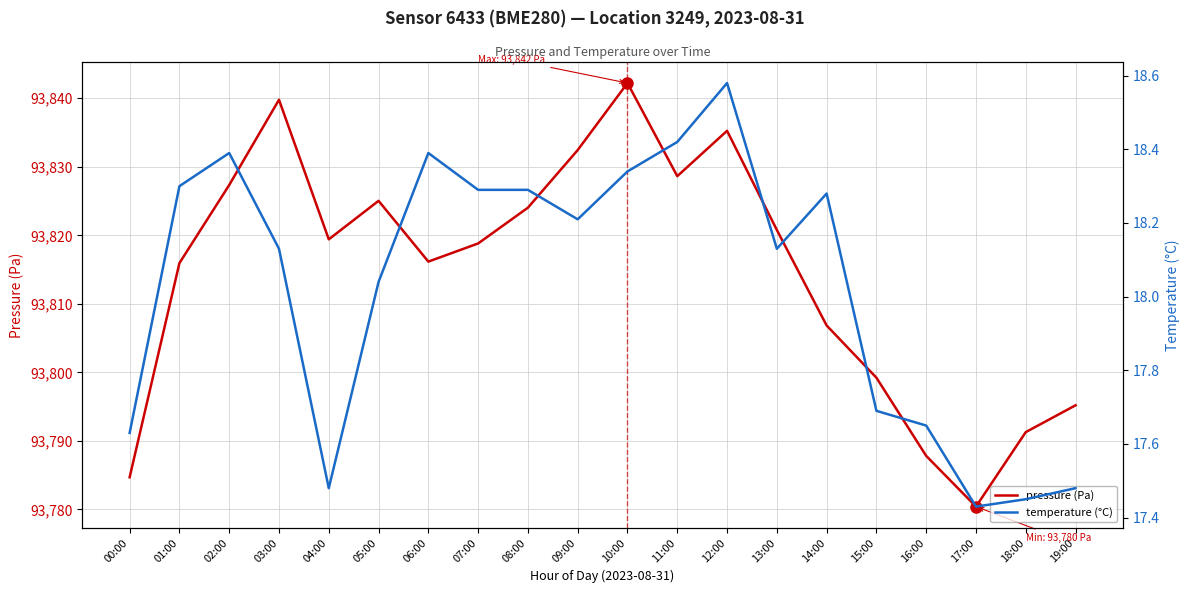

Does the chart display data point markers on the line(s)?

No